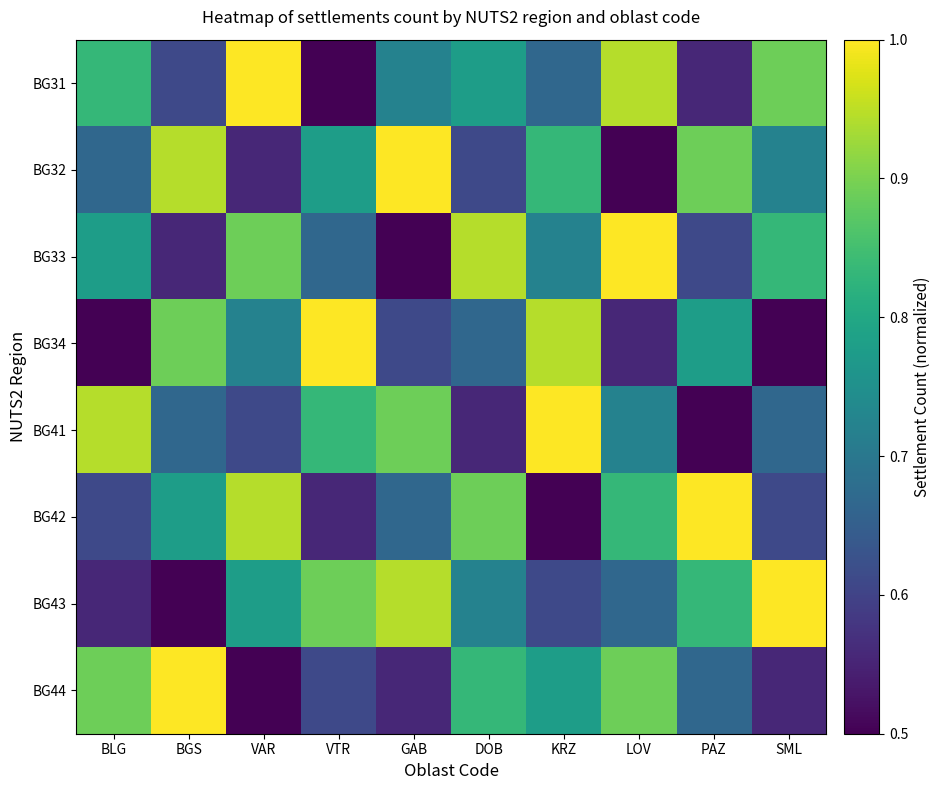

What is the total value across all series at KRZ?

6.1